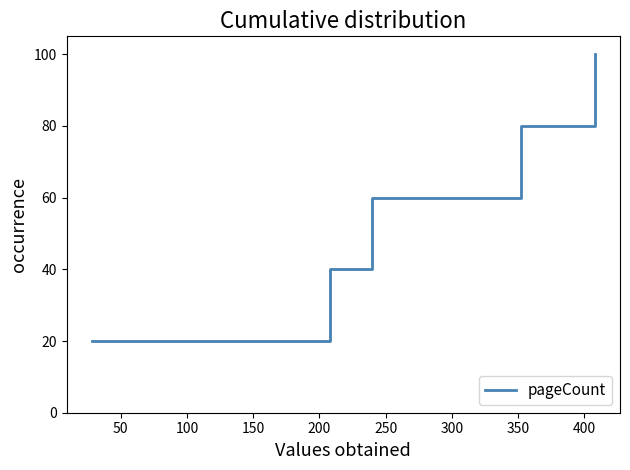

True or false: there are more than 0 points higher than both neighbors.

False